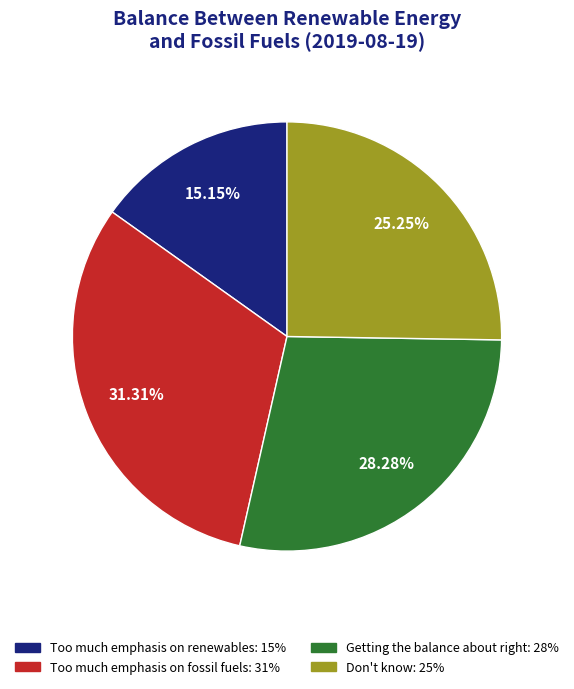

Is there any slice that represents more than half of the pie?

No